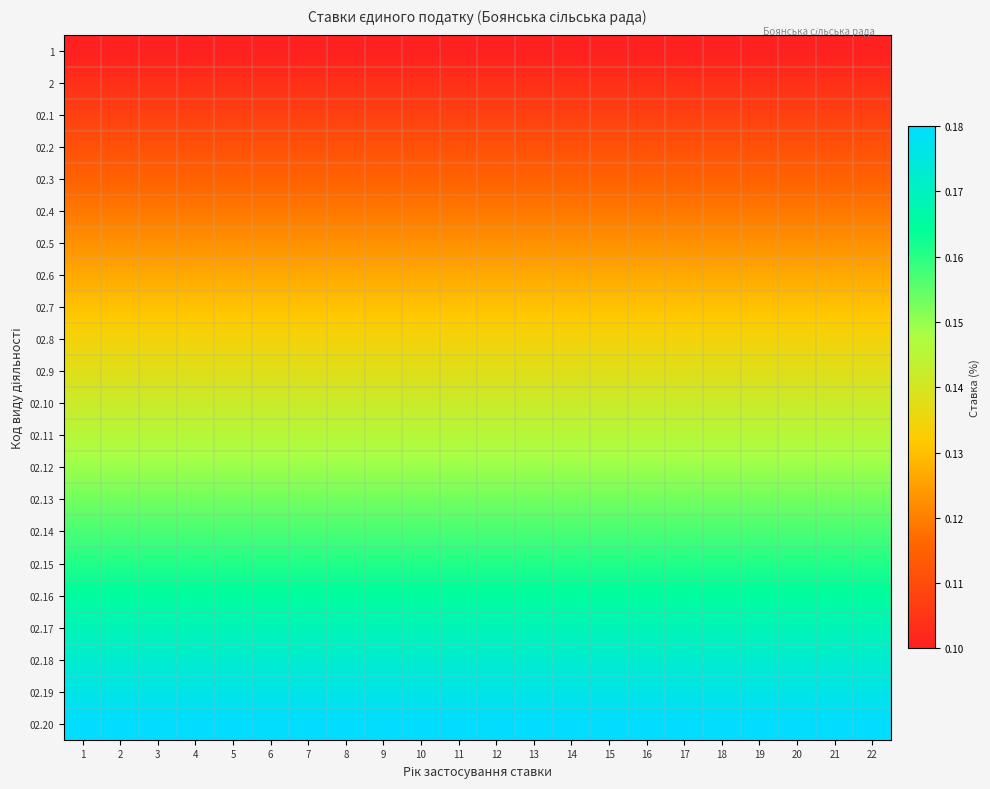

Reading left to right, transcribe all the data shown in this chart.

1: 1=0.1	2=0.1	3=0.1	4=0.1	5=0.1	6=0.1	7=0.1	8=0.1	9=0.1	10=0.1	11=0.1	12=0.1	13=0.1	14=0.1	15=0.1	16=0.1	17=0.1	18=0.1	19=0.1	20=0.1	21=0.1	22=0.1
2: 1=0.1	2=0.1	3=0.1	4=0.1	5=0.1	6=0.1	7=0.1	8=0.1	9=0.1	10=0.1	11=0.1	12=0.1	13=0.1	14=0.1	15=0.1	16=0.1	17=0.1	18=0.1	19=0.1	20=0.1	21=0.1	22=0.1
02.1: 1=0.1	2=0.1	3=0.1	4=0.1	5=0.1	6=0.1	7=0.1	8=0.1	9=0.1	10=0.1	11=0.1	12=0.1	13=0.1	14=0.1	15=0.1	16=0.1	17=0.1	18=0.1	19=0.1	20=0.1	21=0.1	22=0.1
02.2: 1=0.1	2=0.1	3=0.1	4=0.1	5=0.1	6=0.1	7=0.1	8=0.1	9=0.1	10=0.1	11=0.1	12=0.1	13=0.1	14=0.1	15=0.1	16=0.1	17=0.1	18=0.1	19=0.1	20=0.1	21=0.1	22=0.1
02.3: 1=0.1	2=0.1	3=0.1	4=0.1	5=0.1	6=0.1	7=0.1	8=0.1	9=0.1	10=0.1	11=0.1	12=0.1	13=0.1	14=0.1	15=0.1	16=0.1	17=0.1	18=0.1	19=0.1	20=0.1	21=0.1	22=0.1
02.4: 1=0.1	2=0.1	3=0.1	4=0.1	5=0.1	6=0.1	7=0.1	8=0.1	9=0.1	10=0.1	11=0.1	12=0.1	13=0.1	14=0.1	15=0.1	16=0.1	17=0.1	18=0.1	19=0.1	20=0.1	21=0.1	22=0.1
02.5: 1=0.1	2=0.1	3=0.1	4=0.1	5=0.1	6=0.1	7=0.1	8=0.1	9=0.1	10=0.1	11=0.1	12=0.1	13=0.1	14=0.1	15=0.1	16=0.1	17=0.1	18=0.1	19=0.1	20=0.1	21=0.1	22=0.1
02.6: 1=0.1	2=0.1	3=0.1	4=0.1	5=0.1	6=0.1	7=0.1	8=0.1	9=0.1	10=0.1	11=0.1	12=0.1	13=0.1	14=0.1	15=0.1	16=0.1	17=0.1	18=0.1	19=0.1	20=0.1	21=0.1	22=0.1
02.7: 1=0.1	2=0.1	3=0.1	4=0.1	5=0.1	6=0.1	7=0.1	8=0.1	9=0.1	10=0.1	11=0.1	12=0.1	13=0.1	14=0.1	15=0.1	16=0.1	17=0.1	18=0.1	19=0.1	20=0.1	21=0.1	22=0.1
02.8: 1=0.1	2=0.1	3=0.1	4=0.1	5=0.1	6=0.1	7=0.1	8=0.1	9=0.1	10=0.1	11=0.1	12=0.1	13=0.1	14=0.1	15=0.1	16=0.1	17=0.1	18=0.1	19=0.1	20=0.1	21=0.1	22=0.1
02.9: 1=0.1	2=0.1	3=0.1	4=0.1	5=0.1	6=0.1	7=0.1	8=0.1	9=0.1	10=0.1	11=0.1	12=0.1	13=0.1	14=0.1	15=0.1	16=0.1	17=0.1	18=0.1	19=0.1	20=0.1	21=0.1	22=0.1
02.10: 1=0.1	2=0.1	3=0.1	4=0.1	5=0.1	6=0.1	7=0.1	8=0.1	9=0.1	10=0.1	11=0.1	12=0.1	13=0.1	14=0.1	15=0.1	16=0.1	17=0.1	18=0.1	19=0.1	20=0.1	21=0.1	22=0.1
02.11: 1=0.1	2=0.1	3=0.1	4=0.1	5=0.1	6=0.1	7=0.1	8=0.1	9=0.1	10=0.1	11=0.1	12=0.1	13=0.1	14=0.1	15=0.1	16=0.1	17=0.1	18=0.1	19=0.1	20=0.1	21=0.1	22=0.1
02.12: 1=0.1	2=0.1	3=0.1	4=0.1	5=0.1	6=0.1	7=0.1	8=0.1	9=0.1	10=0.1	11=0.1	12=0.1	13=0.1	14=0.1	15=0.1	16=0.1	17=0.1	18=0.1	19=0.1	20=0.1	21=0.1	22=0.1
02.13: 1=0.2	2=0.2	3=0.2	4=0.2	5=0.2	6=0.2	7=0.2	8=0.2	9=0.2	10=0.2	11=0.2	12=0.2	13=0.2	14=0.2	15=0.2	16=0.2	17=0.2	18=0.2	19=0.2	20=0.2	21=0.2	22=0.2
02.14: 1=0.2	2=0.2	3=0.2	4=0.2	5=0.2	6=0.2	7=0.2	8=0.2	9=0.2	10=0.2	11=0.2	12=0.2	13=0.2	14=0.2	15=0.2	16=0.2	17=0.2	18=0.2	19=0.2	20=0.2	21=0.2	22=0.2
02.15: 1=0.2	2=0.2	3=0.2	4=0.2	5=0.2	6=0.2	7=0.2	8=0.2	9=0.2	10=0.2	11=0.2	12=0.2	13=0.2	14=0.2	15=0.2	16=0.2	17=0.2	18=0.2	19=0.2	20=0.2	21=0.2	22=0.2
02.16: 1=0.2	2=0.2	3=0.2	4=0.2	5=0.2	6=0.2	7=0.2	8=0.2	9=0.2	10=0.2	11=0.2	12=0.2	13=0.2	14=0.2	15=0.2	16=0.2	17=0.2	18=0.2	19=0.2	20=0.2	21=0.2	22=0.2
02.17: 1=0.2	2=0.2	3=0.2	4=0.2	5=0.2	6=0.2	7=0.2	8=0.2	9=0.2	10=0.2	11=0.2	12=0.2	13=0.2	14=0.2	15=0.2	16=0.2	17=0.2	18=0.2	19=0.2	20=0.2	21=0.2	22=0.2
02.18: 1=0.2	2=0.2	3=0.2	4=0.2	5=0.2	6=0.2	7=0.2	8=0.2	9=0.2	10=0.2	11=0.2	12=0.2	13=0.2	14=0.2	15=0.2	16=0.2	17=0.2	18=0.2	19=0.2	20=0.2	21=0.2	22=0.2
02.19: 1=0.2	2=0.2	3=0.2	4=0.2	5=0.2	6=0.2	7=0.2	8=0.2	9=0.2	10=0.2	11=0.2	12=0.2	13=0.2	14=0.2	15=0.2	16=0.2	17=0.2	18=0.2	19=0.2	20=0.2	21=0.2	22=0.2
02.20: 1=0.2	2=0.2	3=0.2	4=0.2	5=0.2	6=0.2	7=0.2	8=0.2	9=0.2	10=0.2	11=0.2	12=0.2	13=0.2	14=0.2	15=0.2	16=0.2	17=0.2	18=0.2	19=0.2	20=0.2	21=0.2	22=0.2